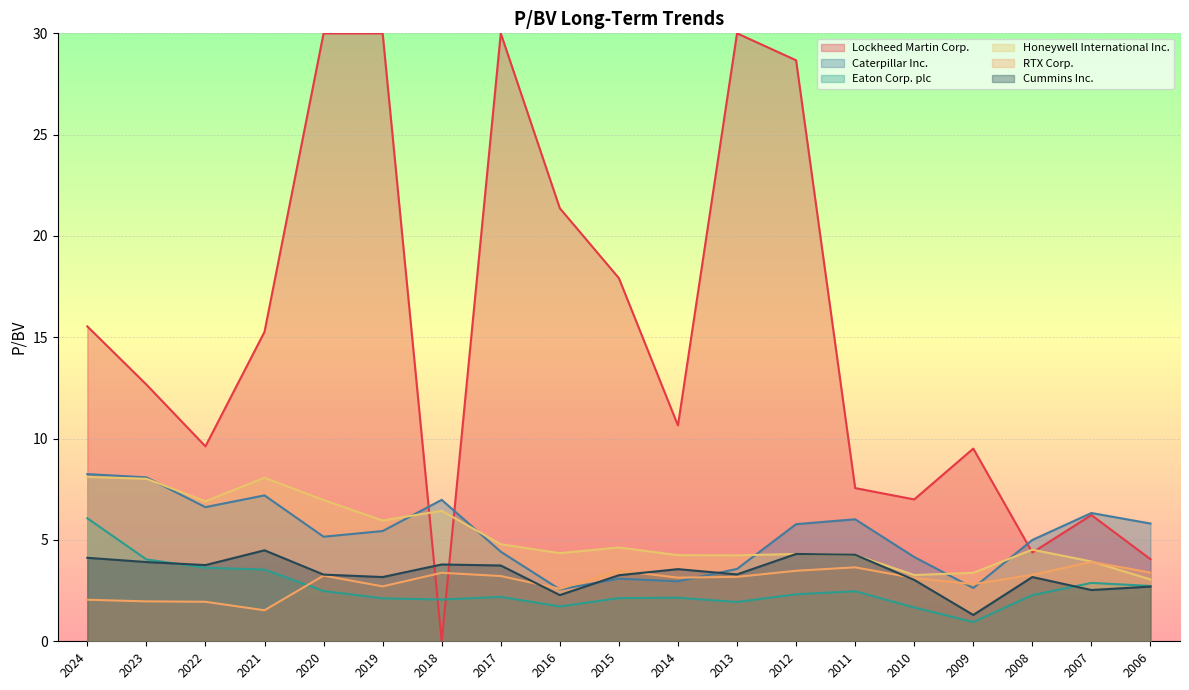

How many lines are shown in the chart?

6